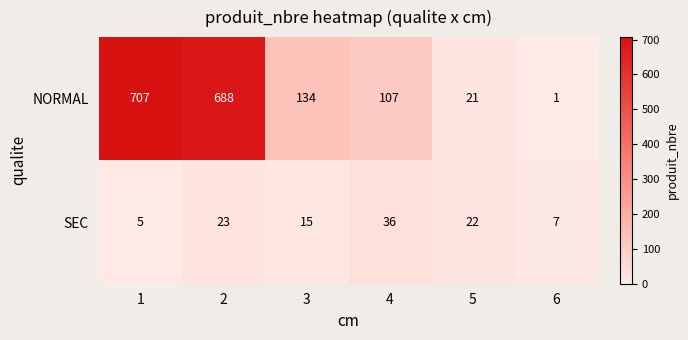

What is the greatest value displayed?

707